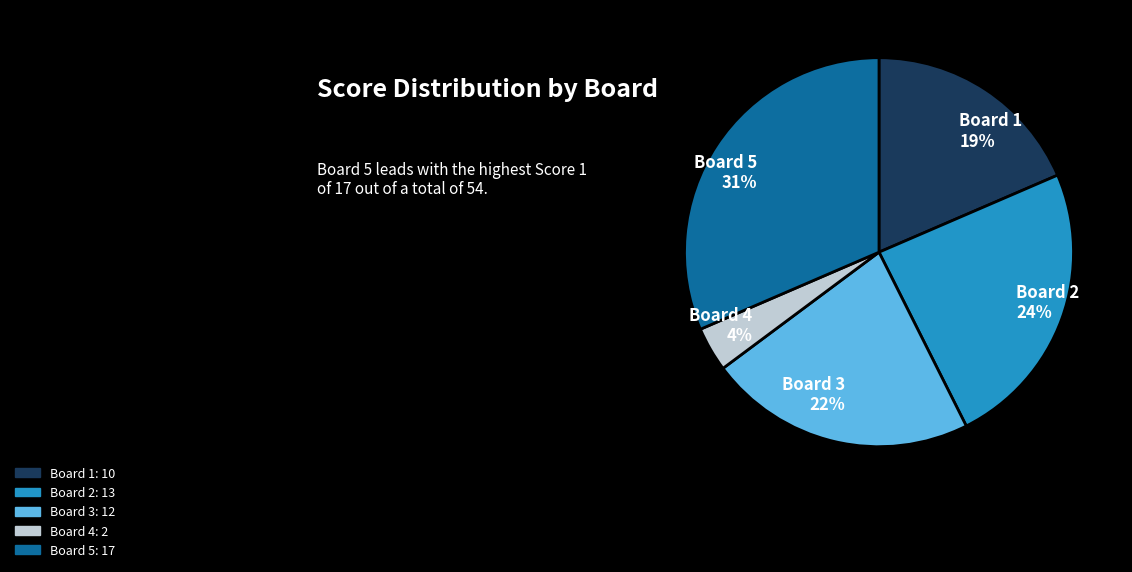

Which category has the smallest portion of the pie?

Board 4